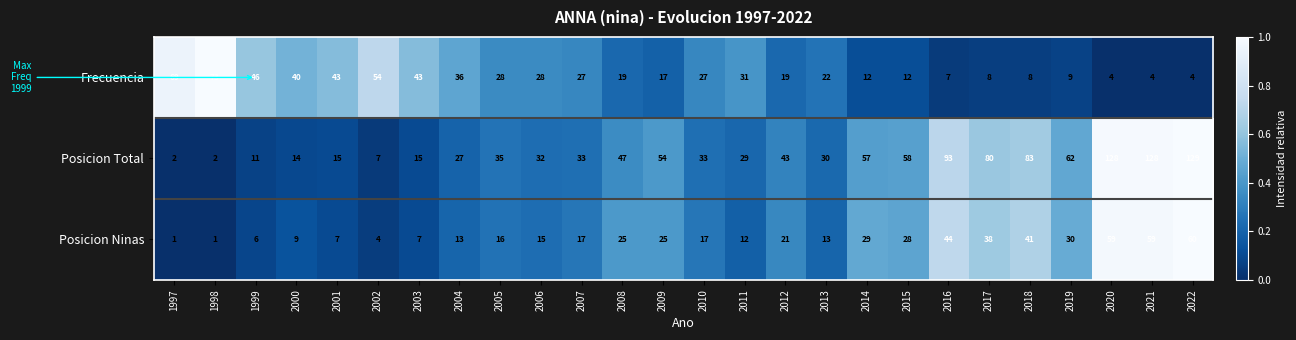

What is the sum of all Posicion Total values?

1247